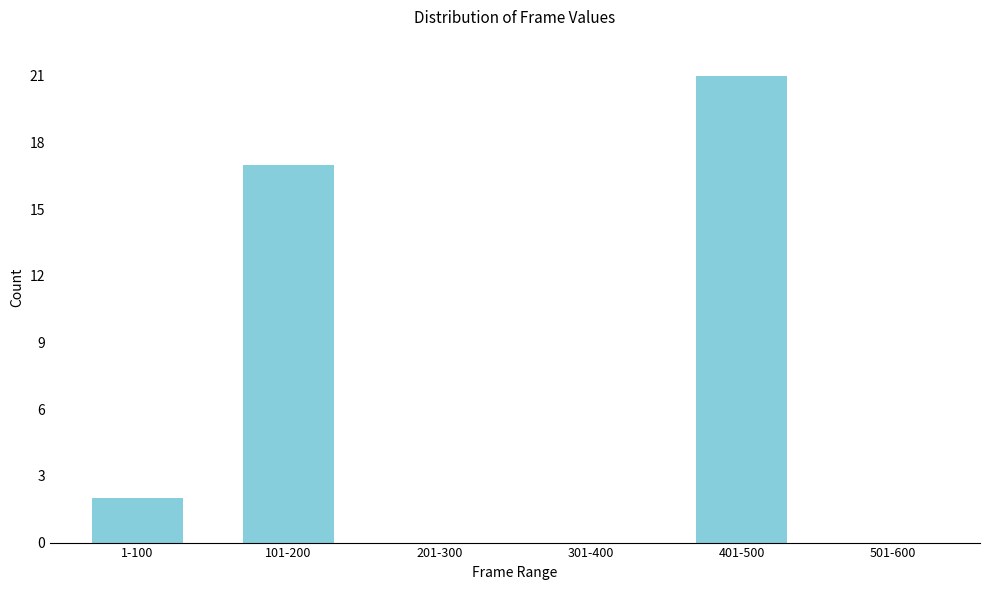

Reading right to left, extract all data points from this chart.

501-600=0	401-500=21	301-400=0	201-300=0	101-200=17	1-100=2